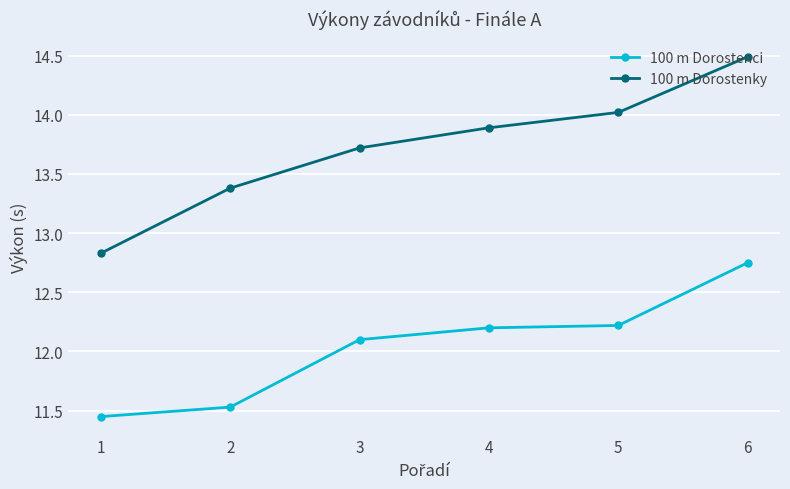

At 1, list the series in order from smallest to largest.

100 m Dorostenci, 100 m Dorostenky